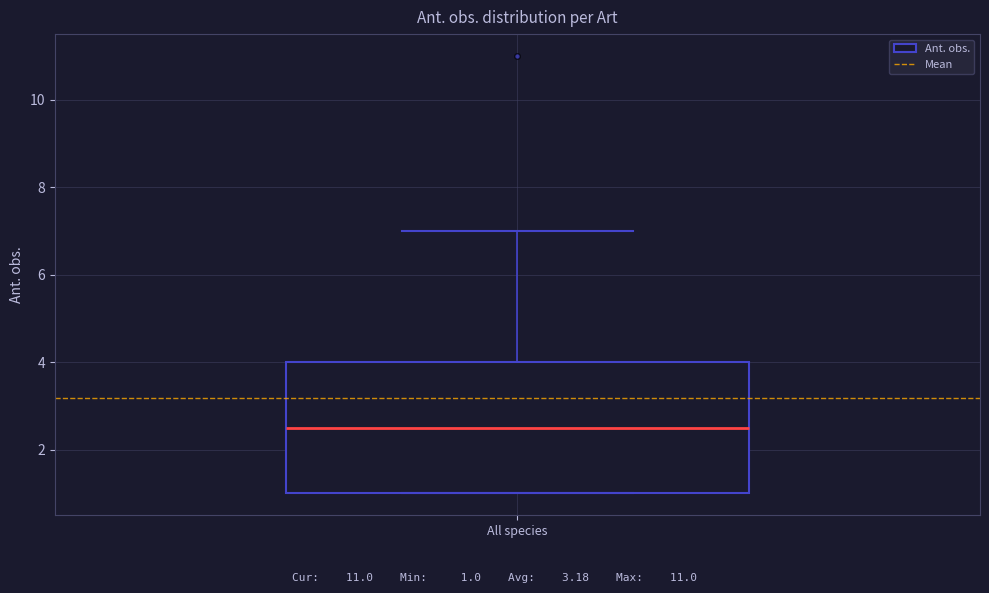

Where is the upper edge of the box for All species on the y-axis? The values are not printed on the chart, so give them approximately, as read against the axis.

4.0